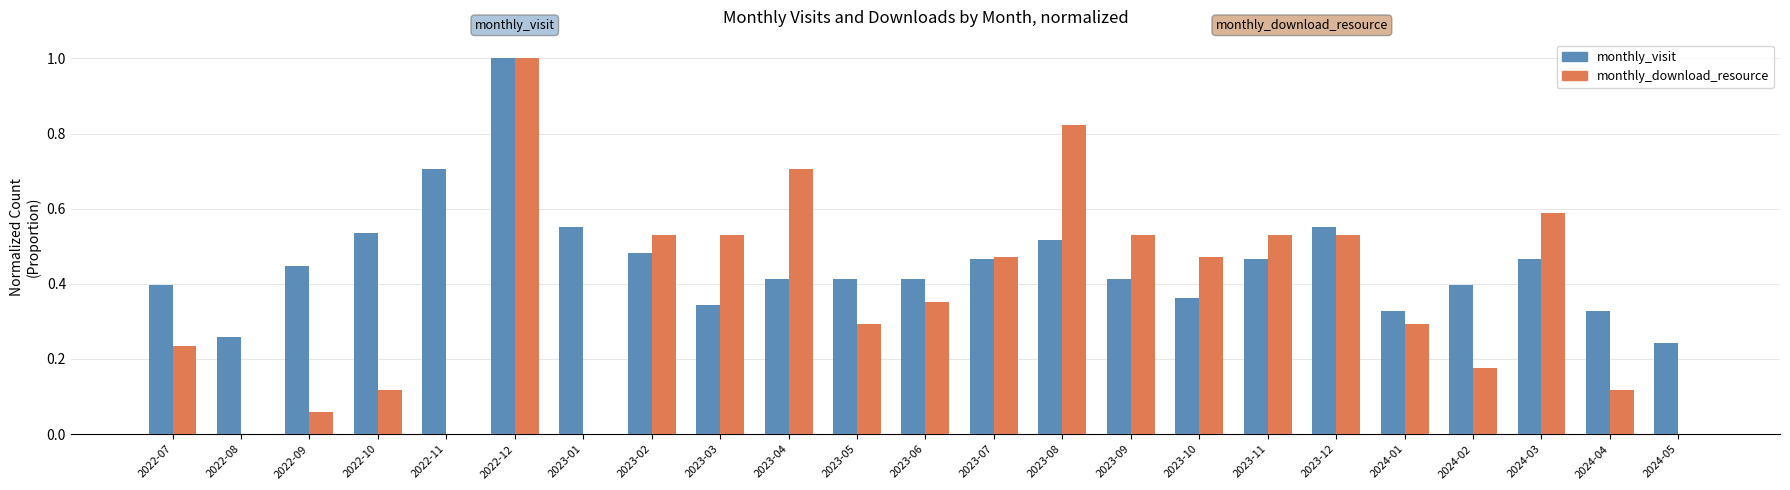

True or false: monthly_visit has a value of 0.1 at 2023-07.

False